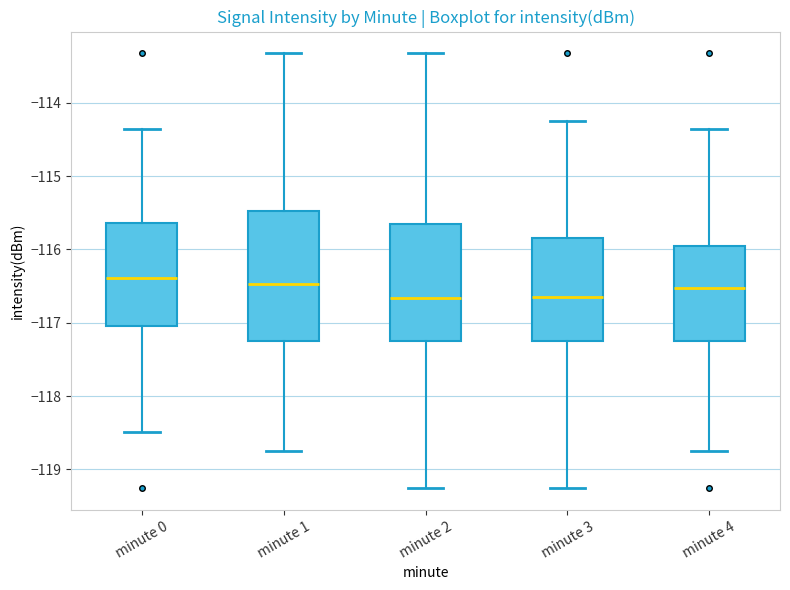

Reading left to right, read every box against the y-axis: the position of its median line, the range the box covers, and the ends of its whiskers. The values are not printed on the chart, so give them approximately, as read against the axis.

minute 0: median -116.4, box -117.1 to -115.6, whiskers -118.5 to -114.4
minute 1: median -116.5, box -117.2 to -115.5, whiskers -118.7 to -113.3
minute 2: median -116.7, box -117.3 to -115.7, whiskers -119.3 to -113.3
minute 3: median -116.6, box -117.3 to -115.8, whiskers -119.3 to -114.3
minute 4: median -116.5, box -117.3 to -116.0, whiskers -118.7 to -114.4